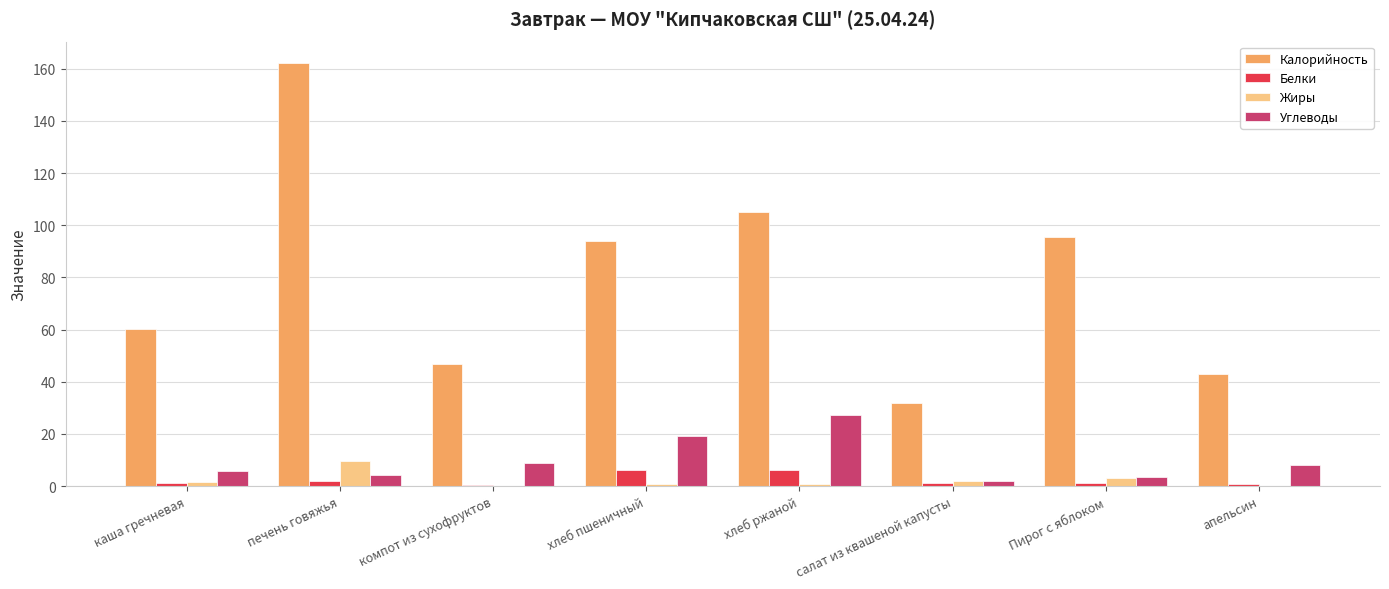

Does the chart contain stacked bars?

No